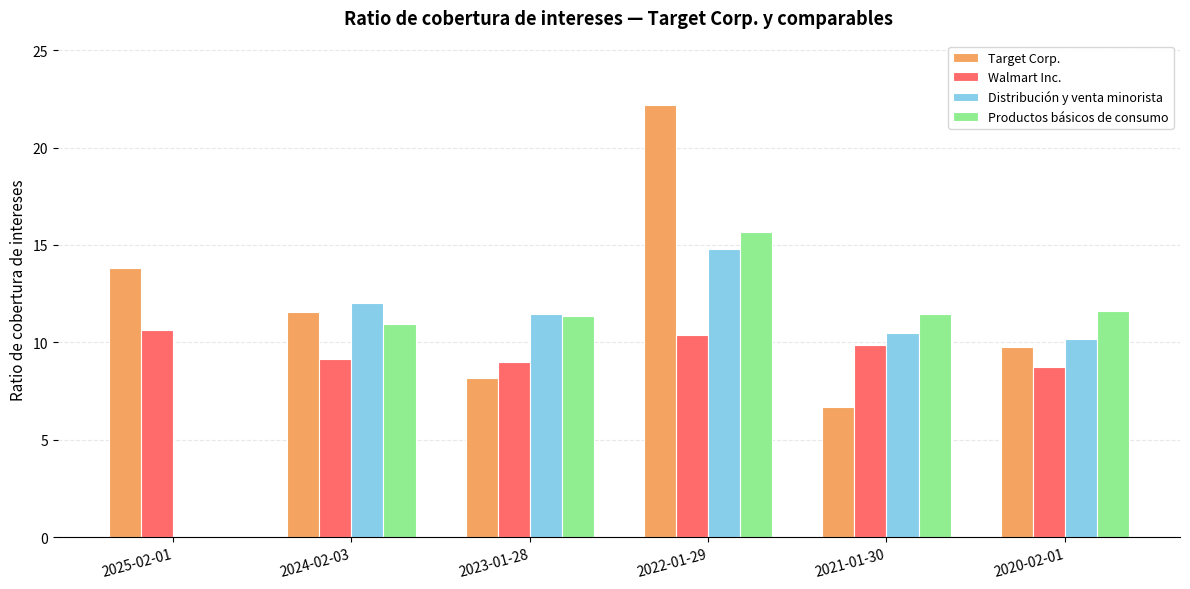

True or false: Target Corp. has a value of 3.6 at 2024-02-03.

False